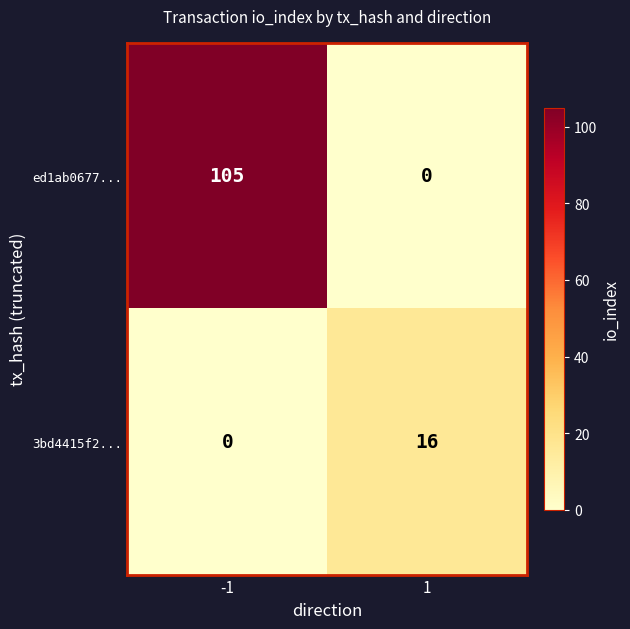

What is the total value across all series at 1?

16